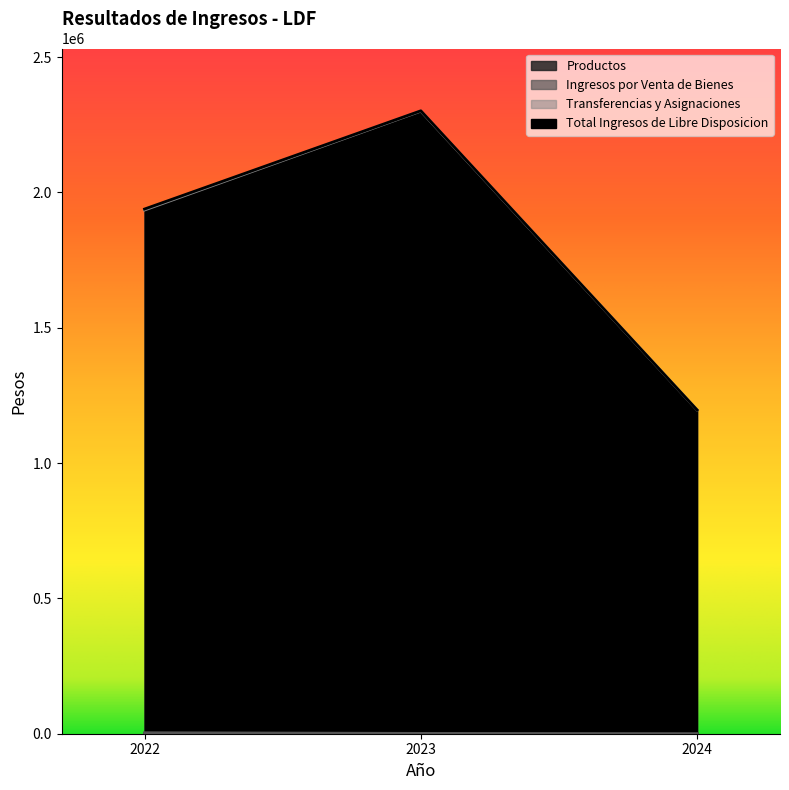

List the series in order of their peak value, highest first.

Total Ingresos de Libre Disposicion, Transferencias y Asignaciones, Ingresos por Venta de Bienes, Productos